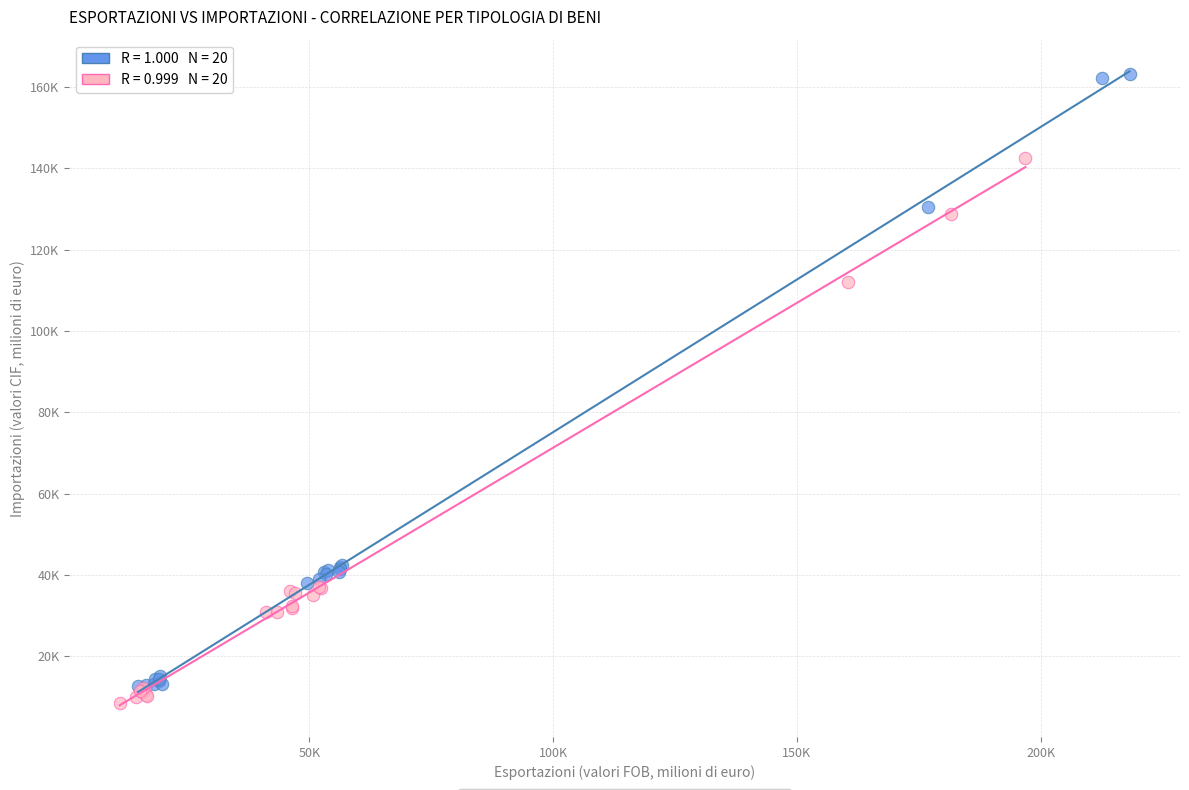

Which series contains the lowest Y value?

Beni strumentali